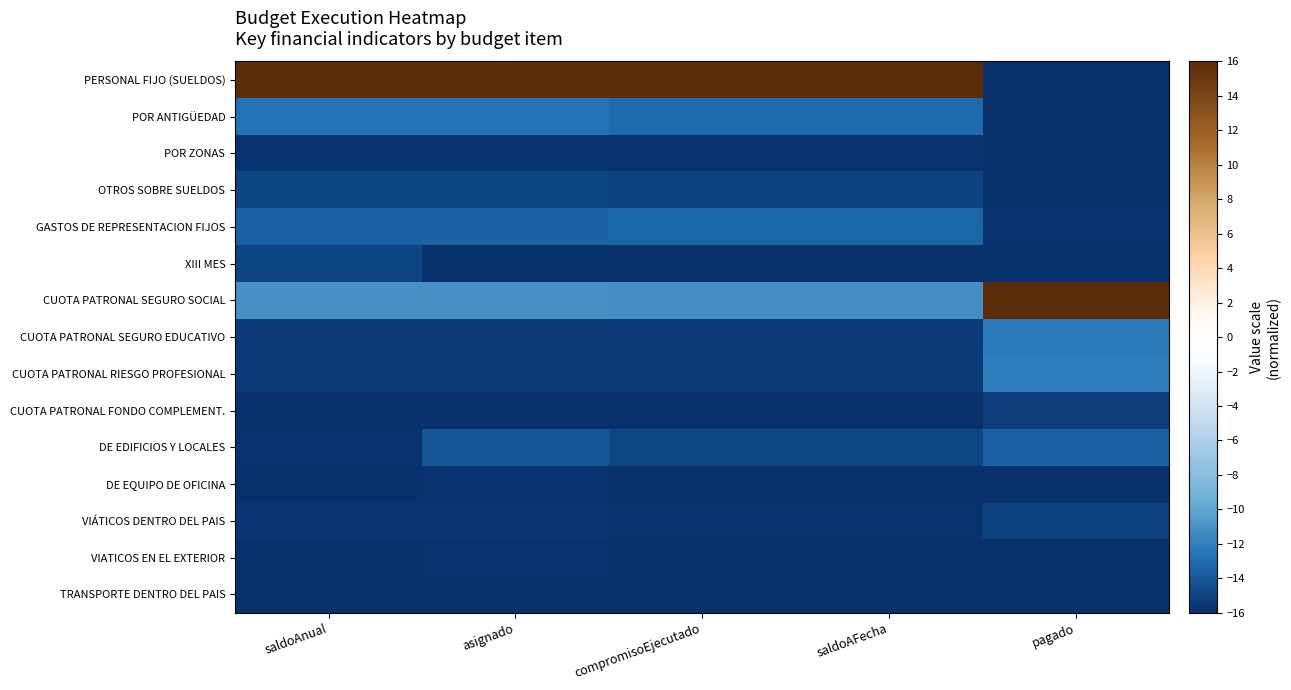

Between compromisoEjecutado and pagado, which series saw the biggest shift?

PERSONAL FIJO (SUELDOS)